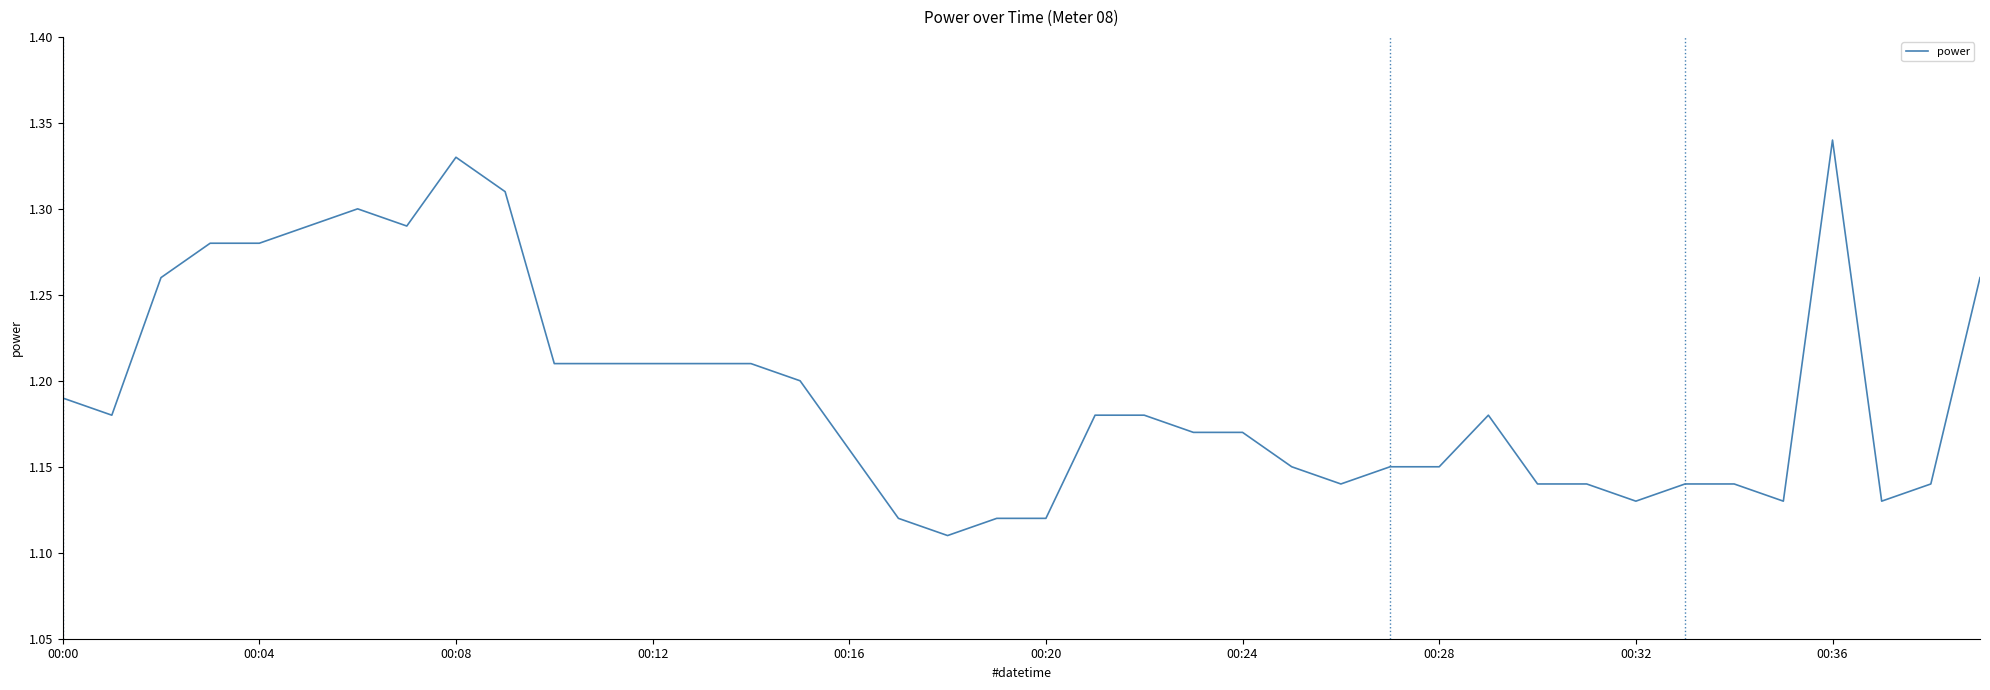

The chart shows a value of 0.6 at 00:28. True or false?

False